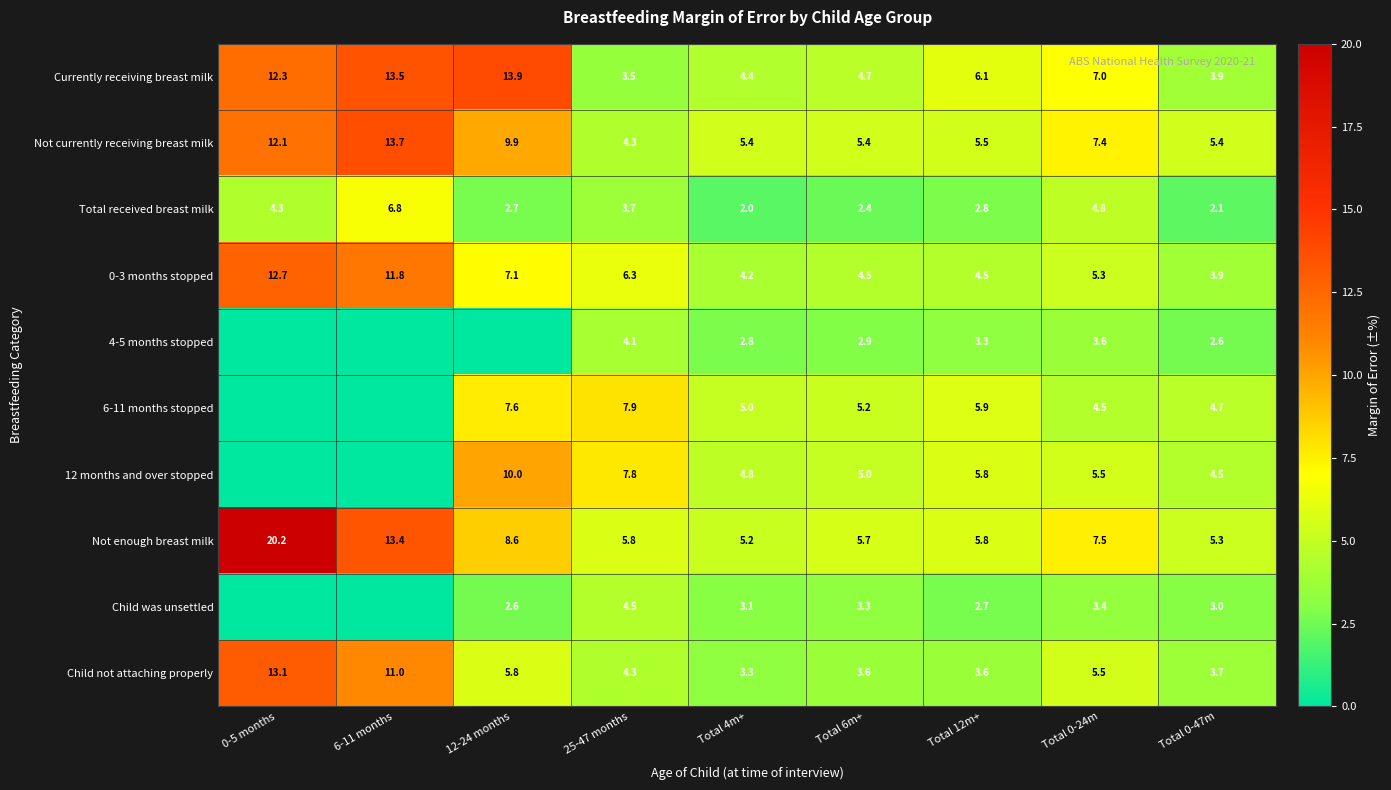

What is the difference between the Total received breast milk values at Total 0-47m and 6-11 months?

4.7